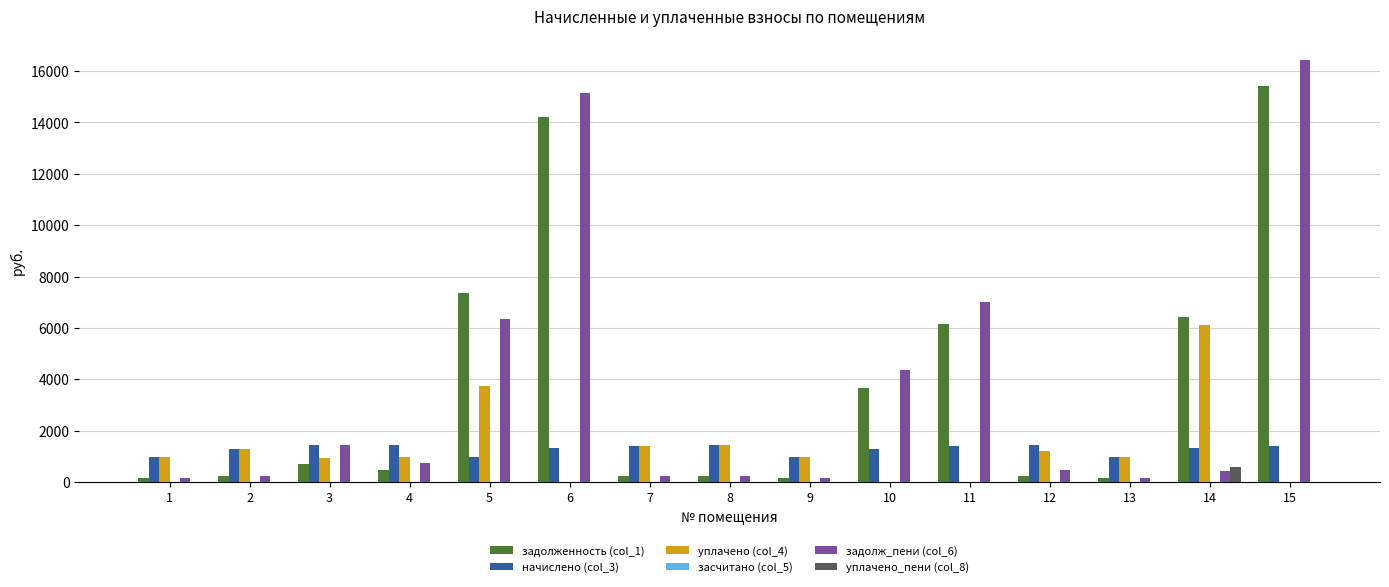

Is the value of уплачено_пени (col_8) at 11 greater than the value of начислено (col_3) at 4?

No